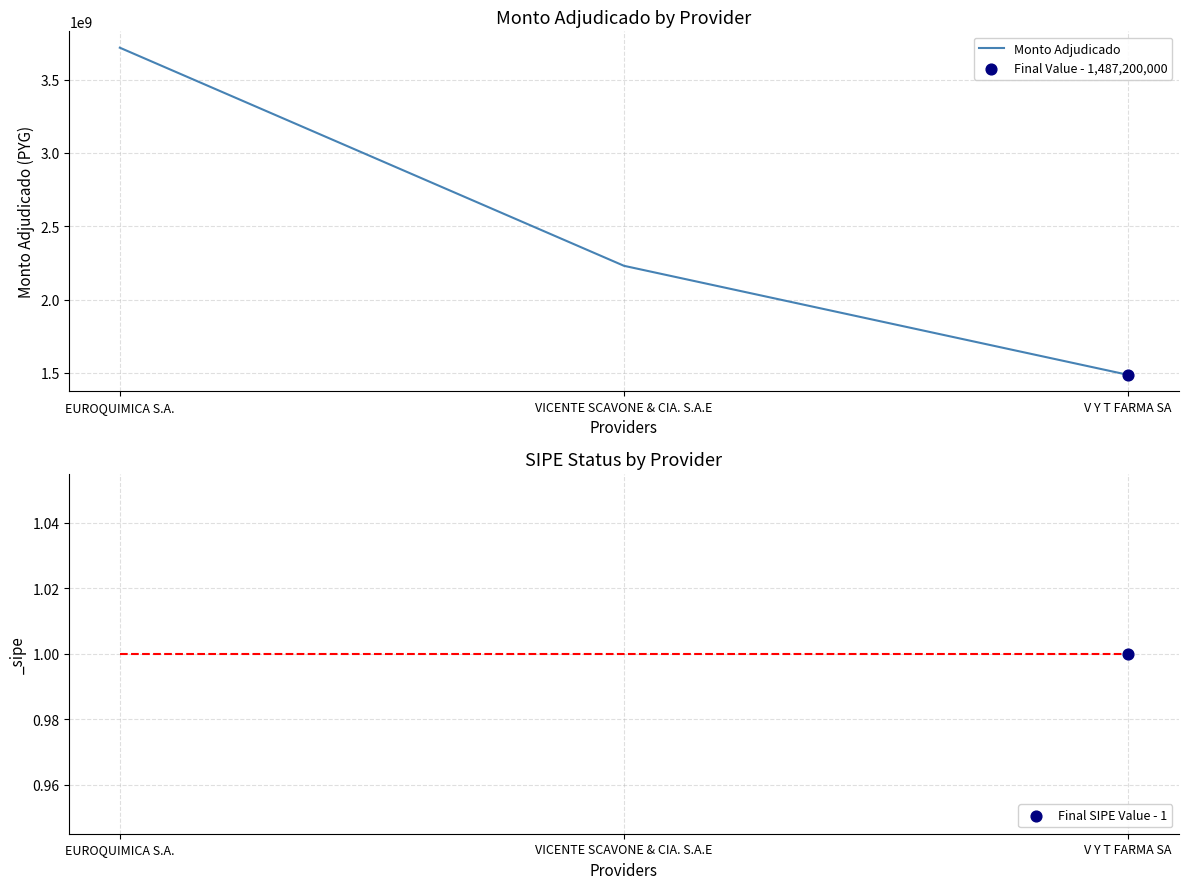

What is the change in value from EUROQUIMICA S.A. to V Y T FARMA SA?

-2230800000